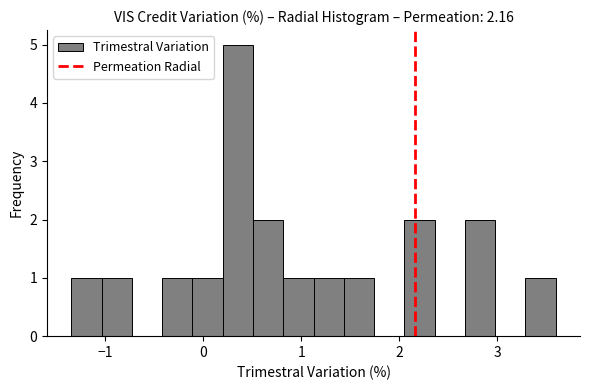

Read against the x-axis, roughly where is the centre of the tallest bar?

0.4